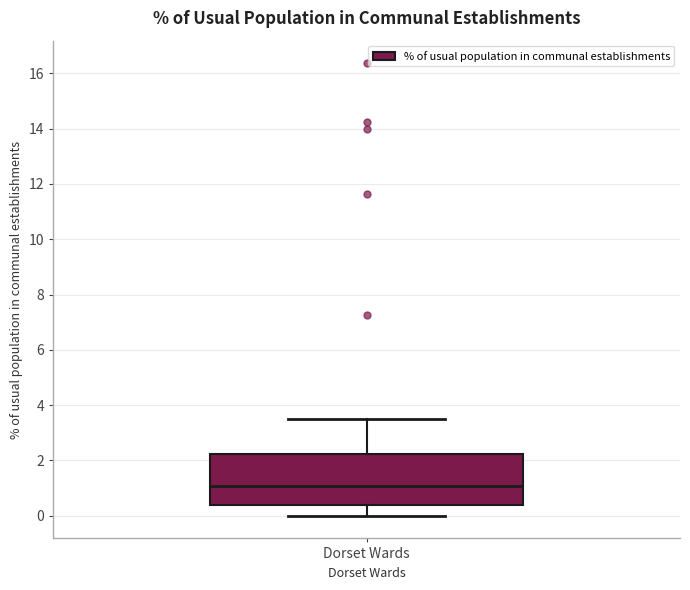

Transcribe this box plot: give where the median line is, the range the box spans, and where the two whiskers end, as read against the y-axis. The values are not printed on the chart, so give them approximately, as read against the axis.

median 1.0, box 0.4 to 2.2, whiskers 0.0 to 3.6